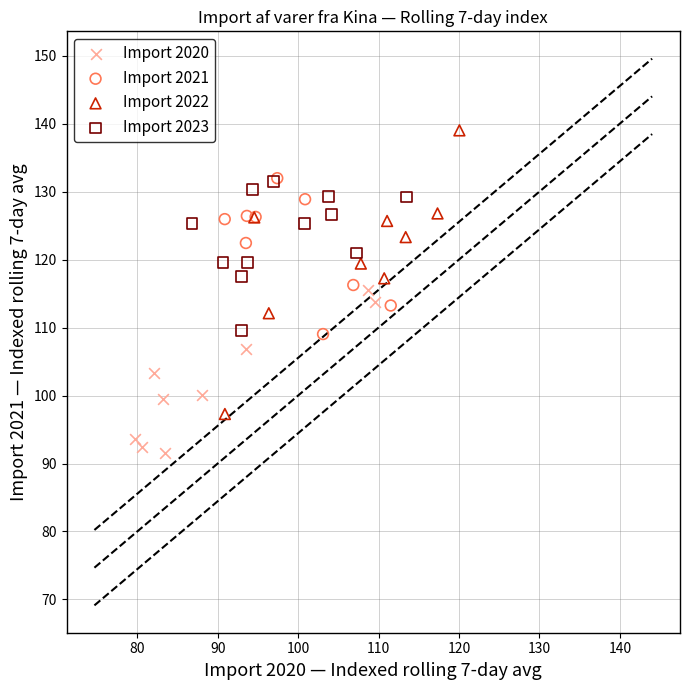

Which series has the widest spread of Y values?

Import 2022